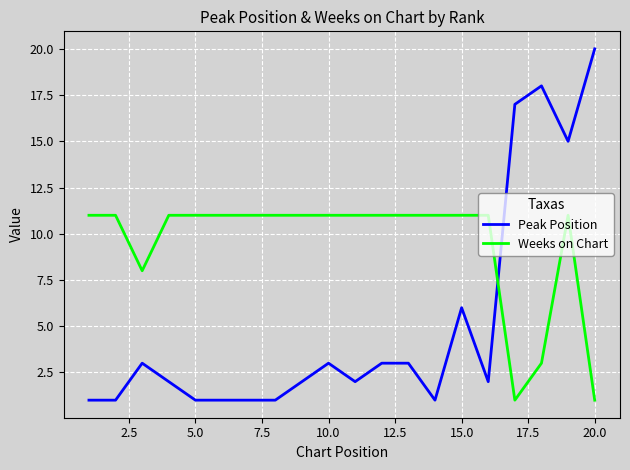

What is the average value of the Weeks on Chart series?

9